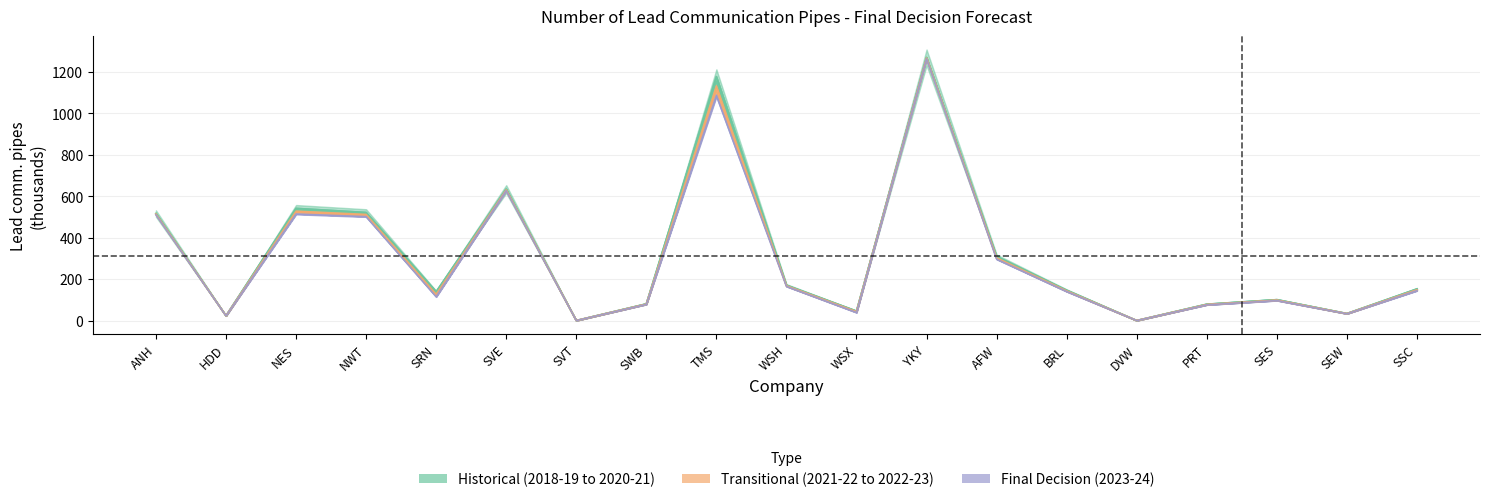

How many interior local valleys does the 2019-20 Final series have?

6